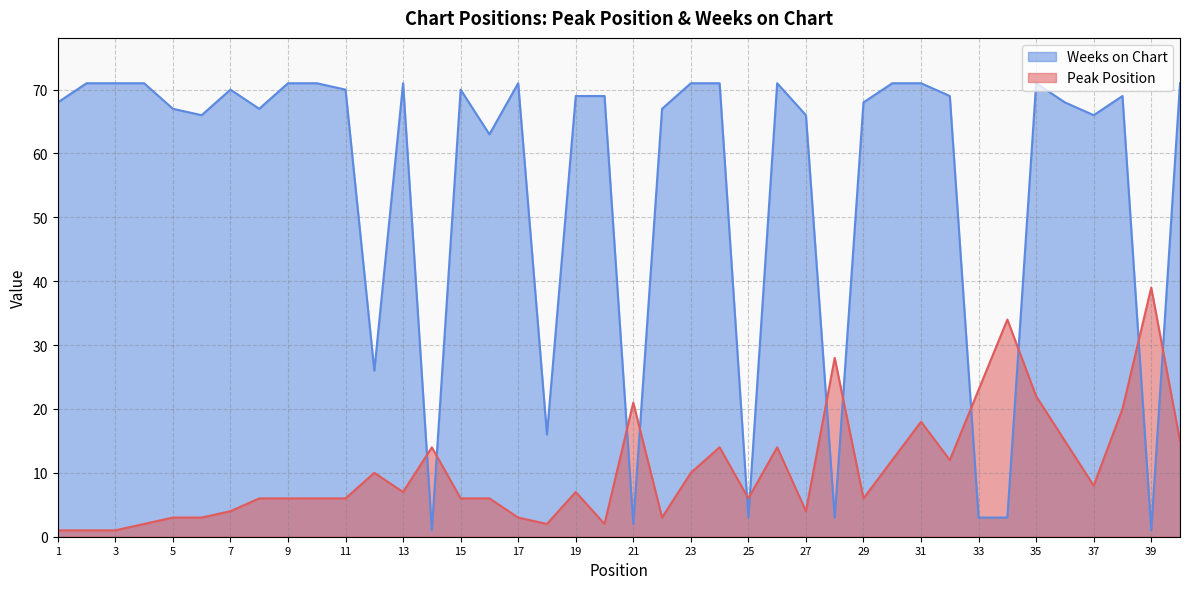

Reading left to right, what are all the values shown in this chart?

Peak Position: 1=1	2=1	3=1	4=2	5=3	6=3	7=4	8=6	9=6	10=6	11=6	12=10	13=7	14=14	15=6	16=6	17=3	18=2	19=7	20=2	21=21	22=3	23=10	24=14	25=6	26=14	27=4	28=28	29=6	30=12	31=18	32=12	33=23	34=34	35=22	36=15	37=8	38=20	39=39	40=15
Weeks on Chart: 1=68	2=71	3=71	4=71	5=67	6=66	7=70	8=67	9=71	10=71	11=70	12=26	13=71	14=1	15=70	16=63	17=71	18=16	19=69	20=69	21=2	22=67	23=71	24=71	25=3	26=71	27=66	28=3	29=68	30=71	31=71	32=69	33=3	34=3	35=71	36=68	37=66	38=69	39=1	40=71